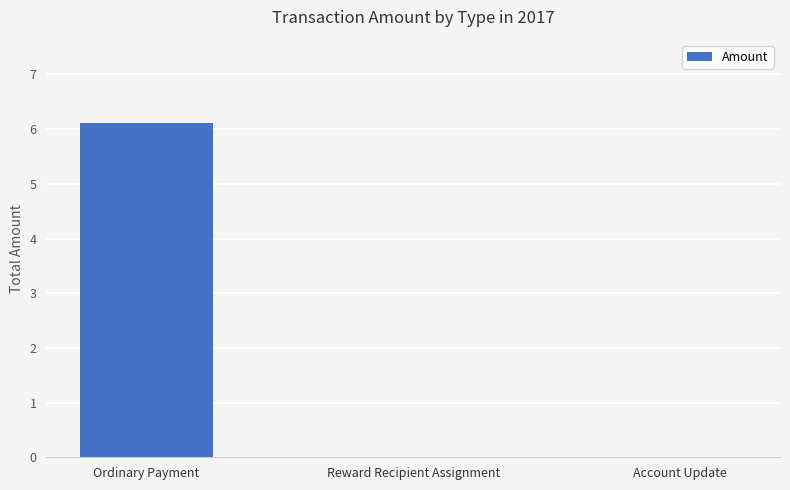

What value does the data have at Ordinary Payment?

6.1